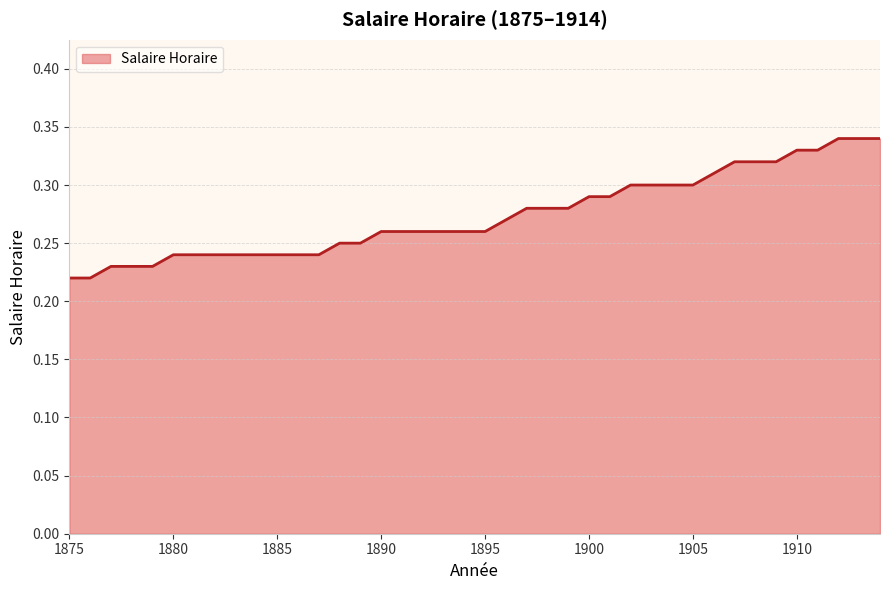

Reading left to right, what are all the values shown in this chart?

1875=0.2	1876=0.2	1877=0.2	1878=0.2	1879=0.2	1880=0.2	1881=0.2	1882=0.2	1883=0.2	1884=0.2	1885=0.2	1886=0.2	1887=0.2	1888=0.2	1889=0.2	1890=0.3	1891=0.3	1892=0.3	1893=0.3	1894=0.3	1895=0.3	1896=0.3	1897=0.3	1898=0.3	1899=0.3	1900=0.3	1901=0.3	1902=0.3	1903=0.3	1904=0.3	1905=0.3	1906=0.3	1907=0.3	1908=0.3	1909=0.3	1910=0.3	1911=0.3	1912=0.3	1913=0.3	1914=0.3